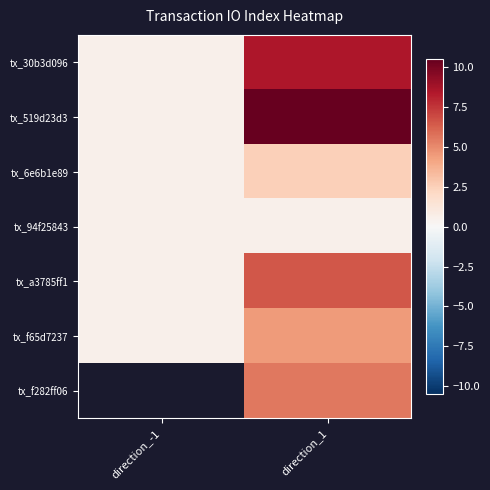

What is the approximate value of tx_6e6b1e89 at direction_1?

2.5